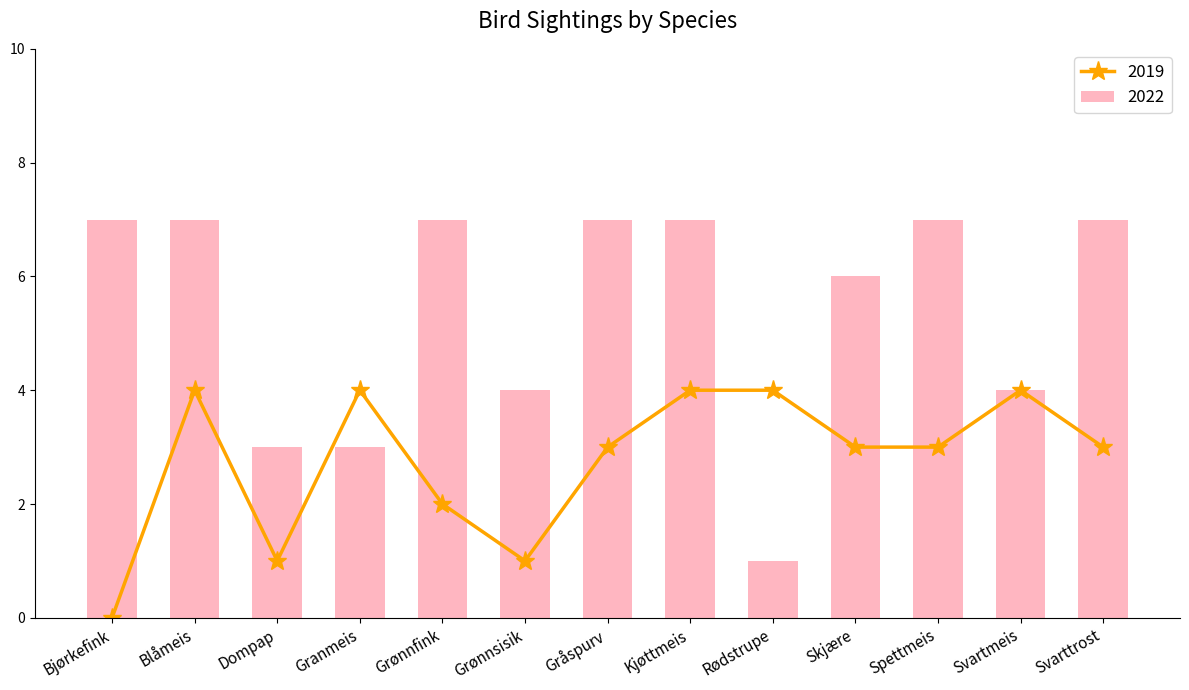

At which label does 2019 reach its minimum?

Bjørkefink